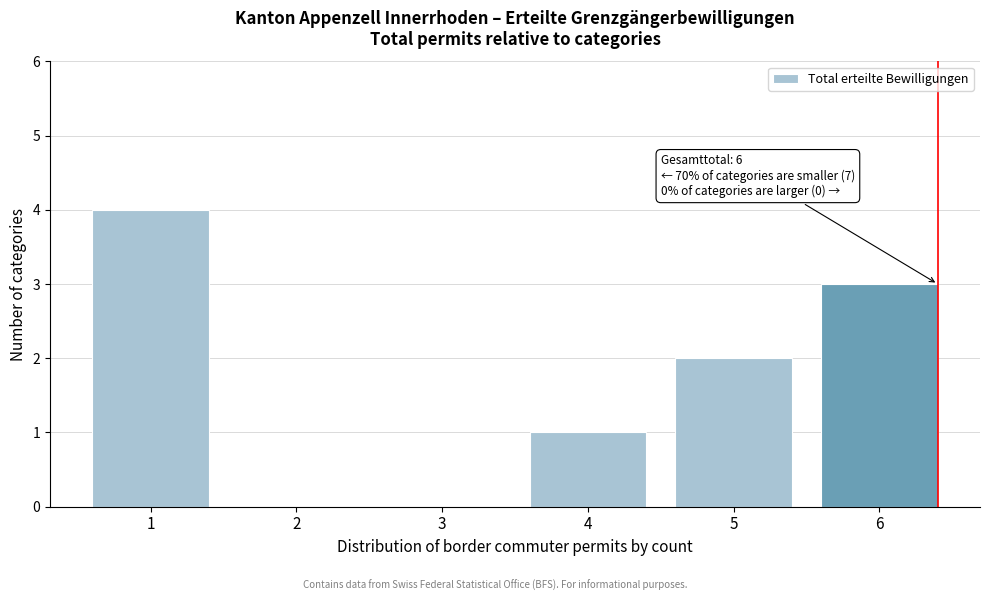

Reading left to right, what are all the values shown in this chart?

1=4	2=0	3=0	4=1	5=2	6=3